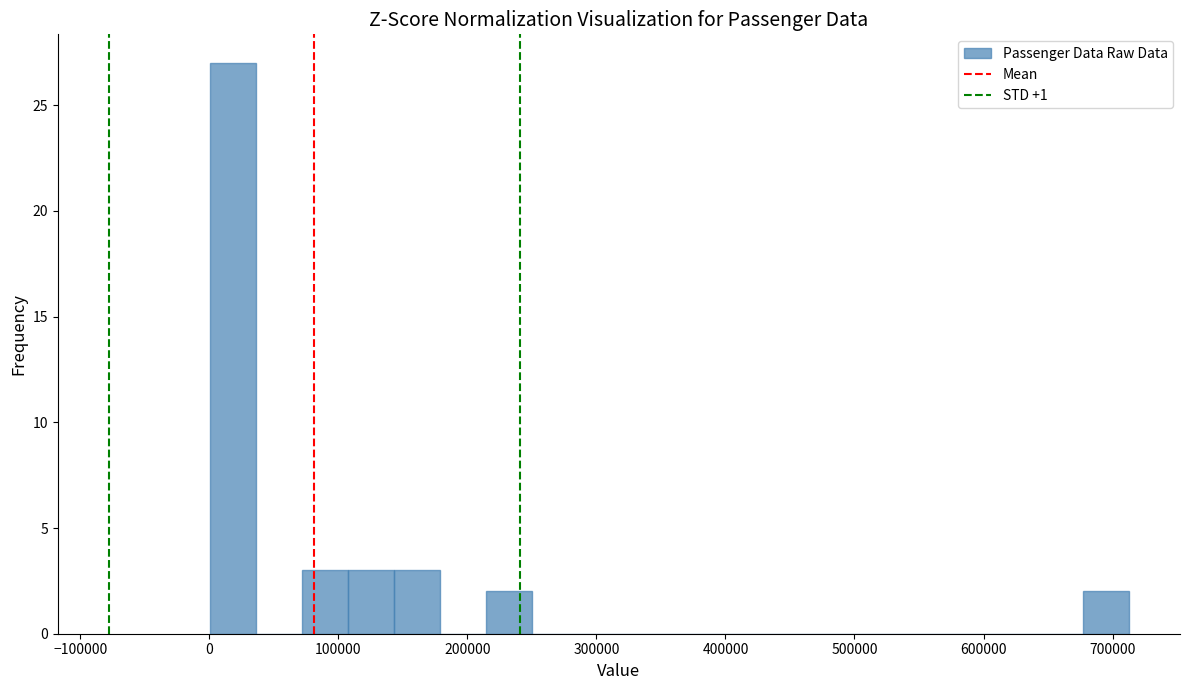

Around what value on the x-axis is the tallest bar? Give the approximate position of its centre, as read against the axis.

20000